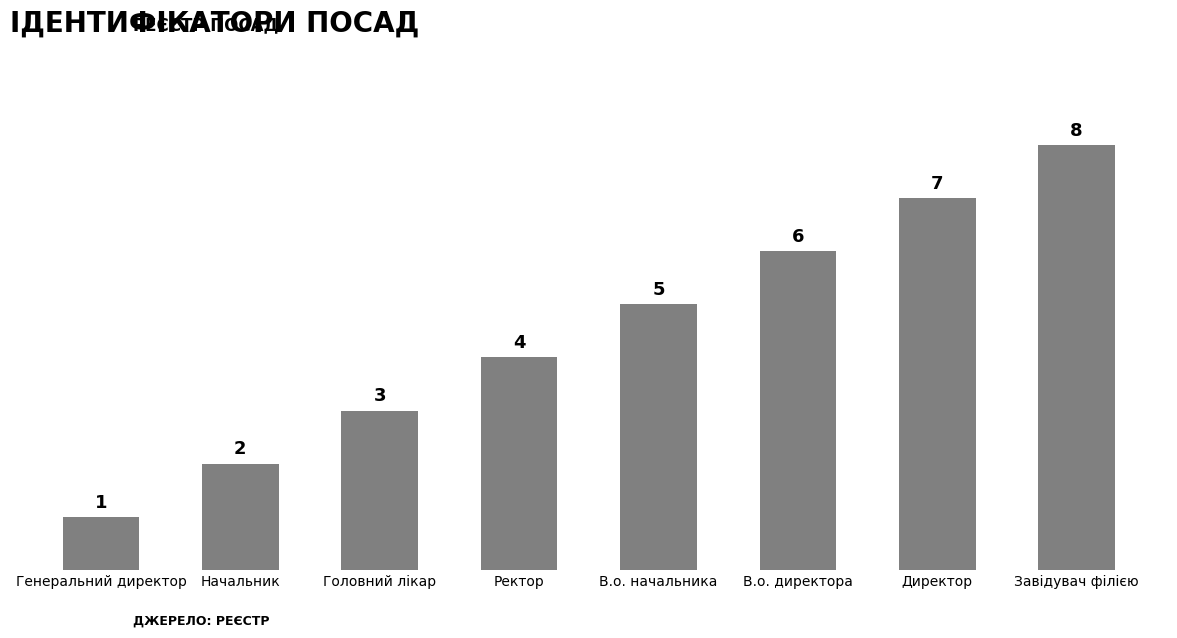

Between Ректор and Директор, which is larger?

Директор